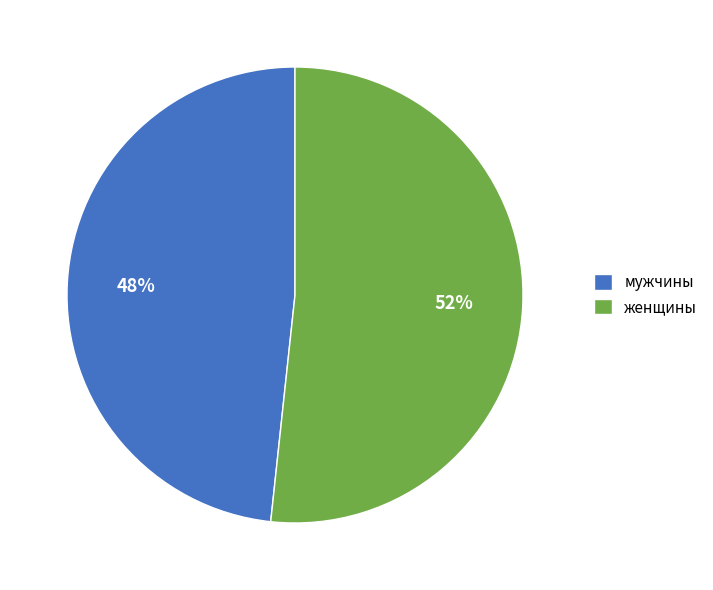

What percentage is the мужчины slice, to the nearest percent?

48%